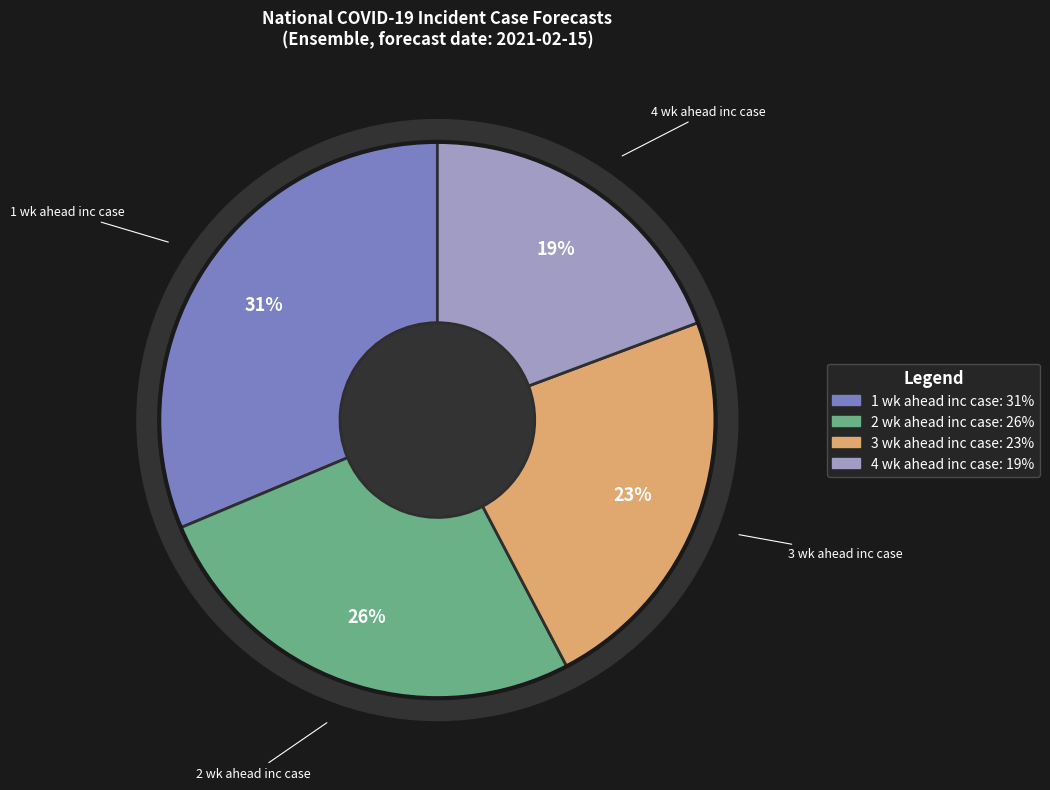

To the nearest percent, what is the combined percentage of 1 wk ahead inc case and 3 wk ahead inc case?

54%